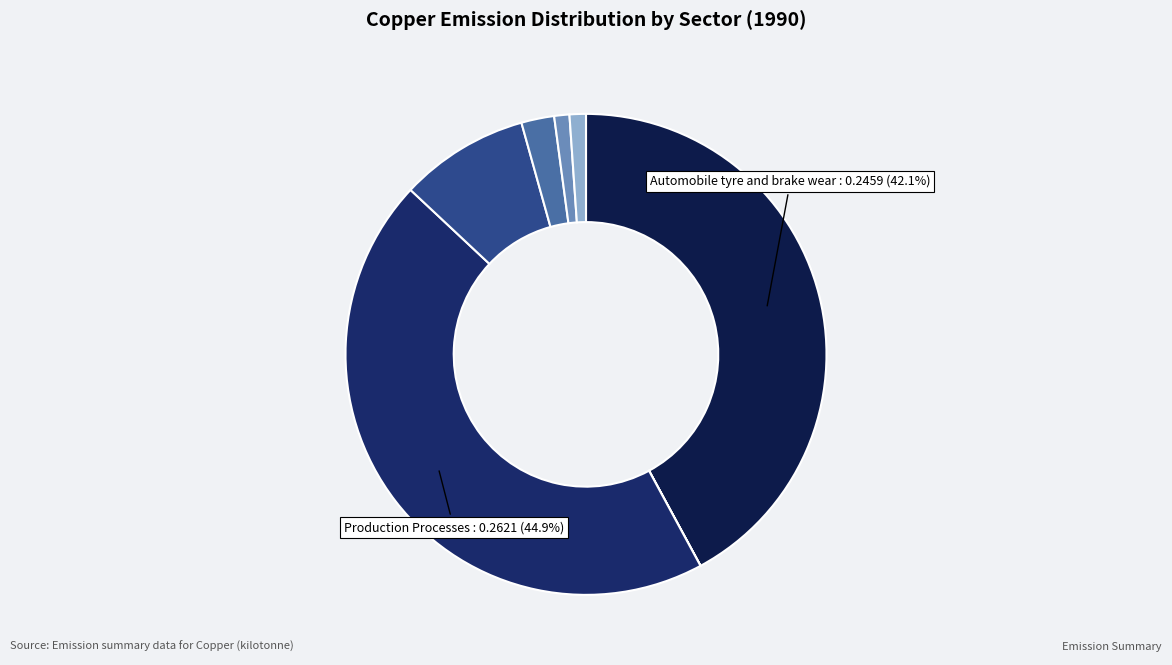

What is the smallest slice in the pie chart?

Energy - Mobile Combustion